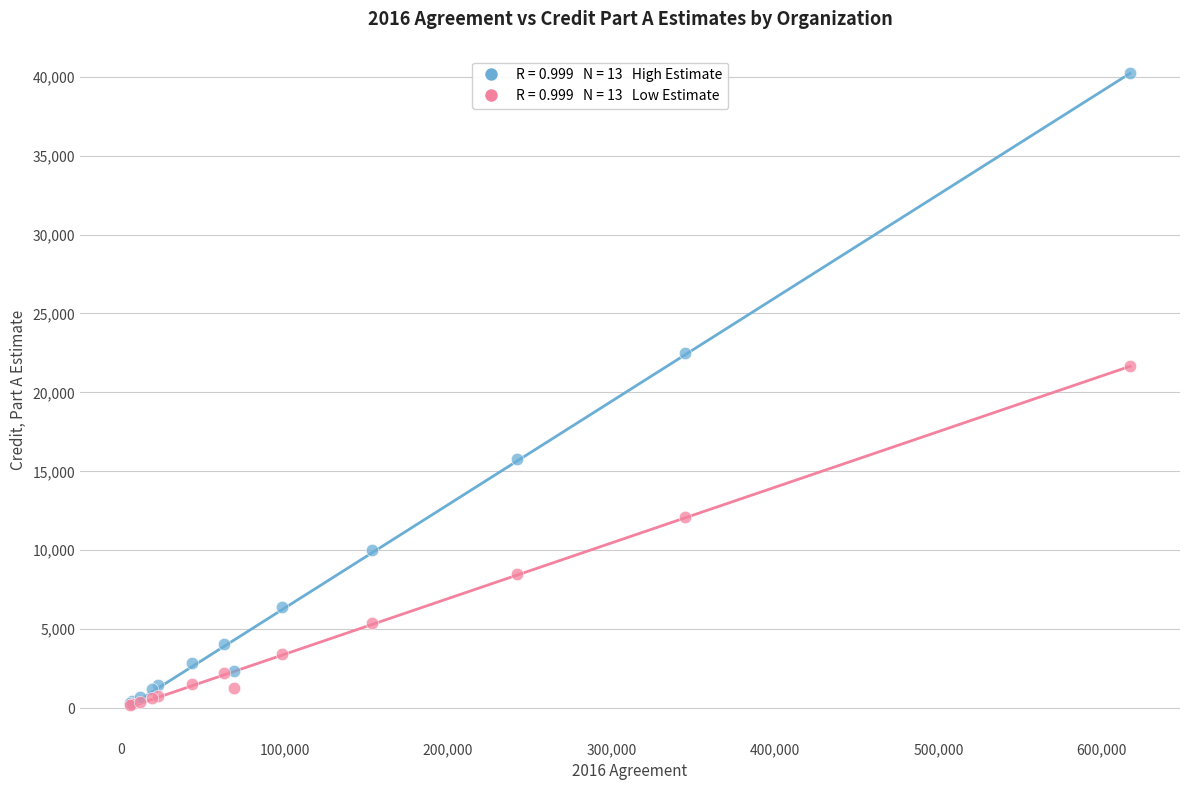

Across all series, what Y value is closest to 20198?

21650.8